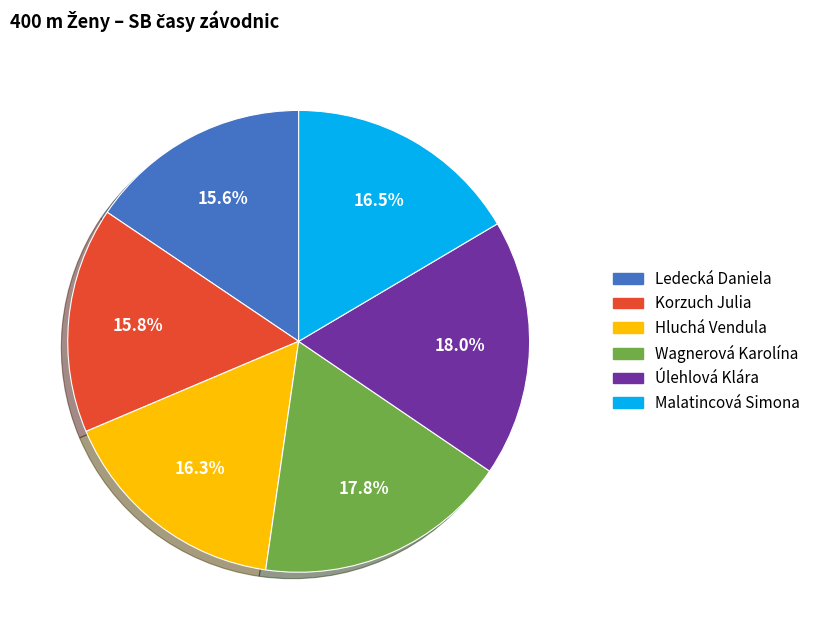

To the nearest percent, what portion does Korzuch Julia represent?

16%